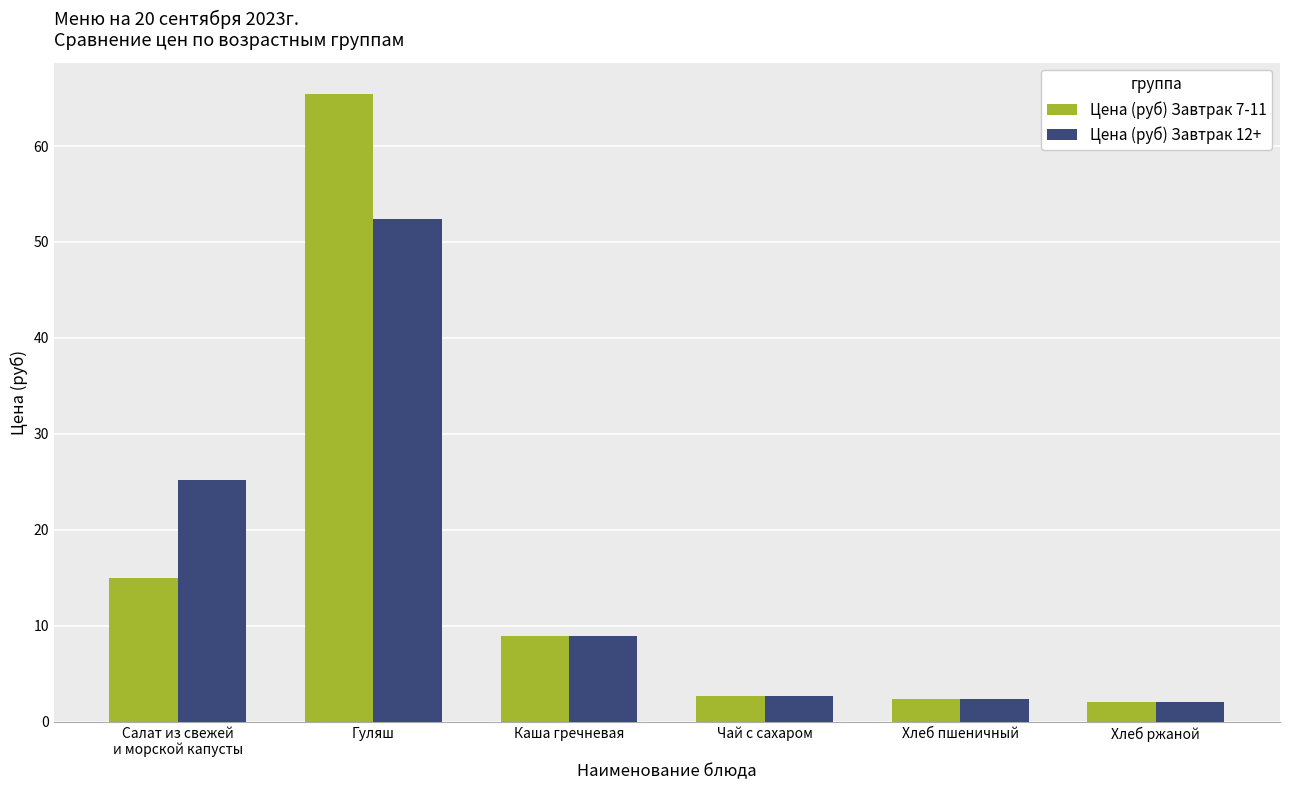

How many groups of bars are there?

6